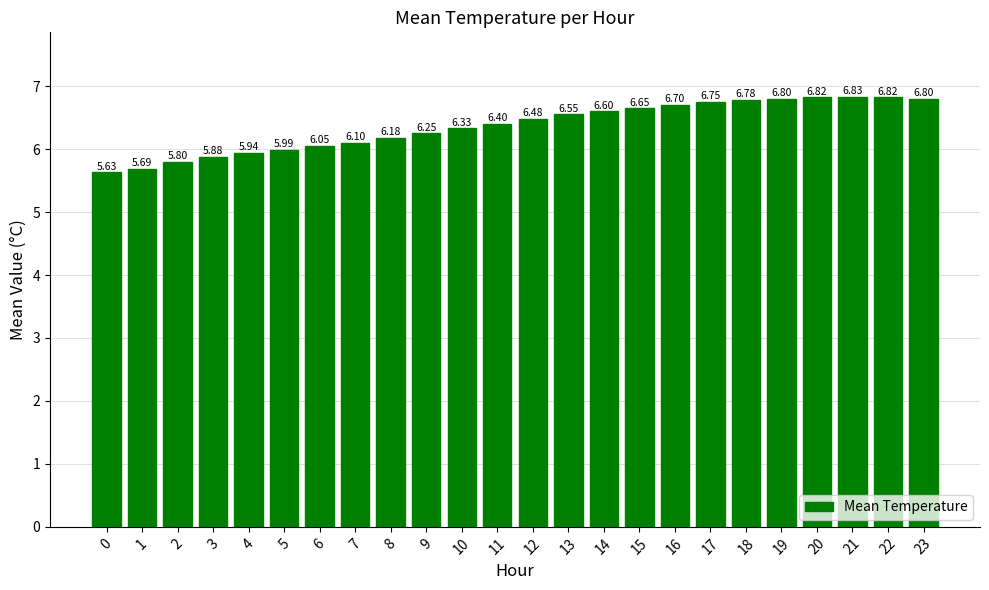

How many data points does each series have?

24